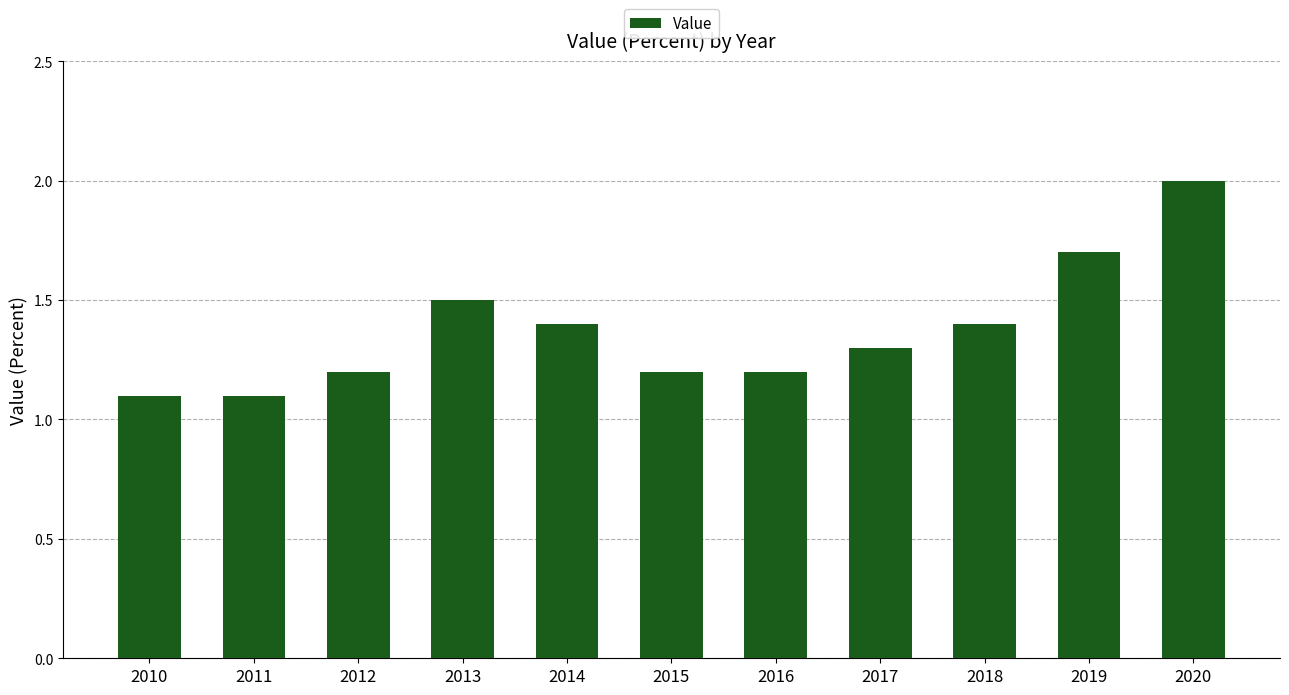

Reading left to right, list all the values displayed in this chart.

2010=1.1	2011=1.1	2012=1.2	2013=1.5	2014=1.4	2015=1.2	2016=1.2	2017=1.3	2018=1.4	2019=1.7	2020=2.0